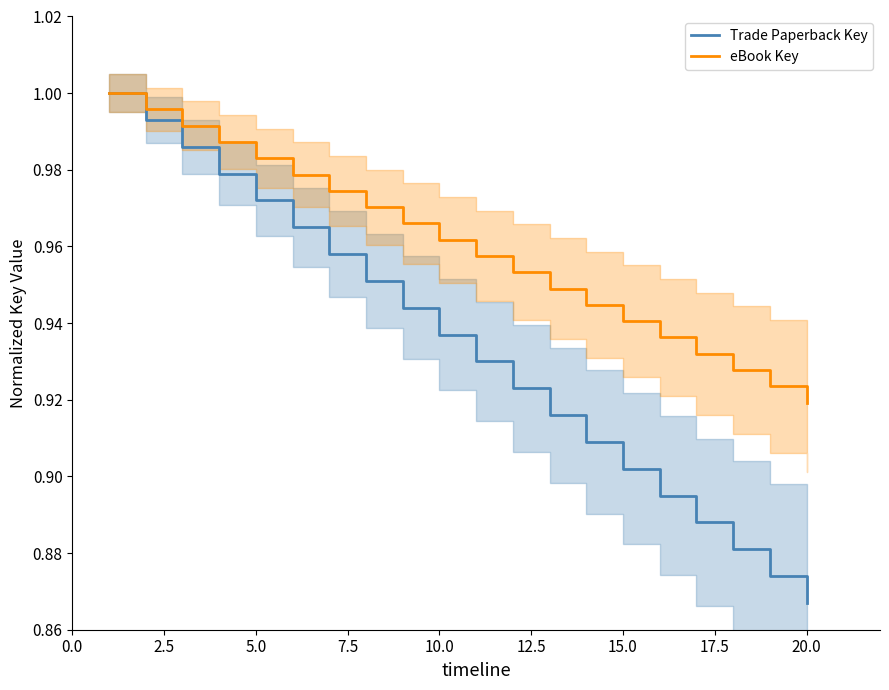

The value of Trade Paperback Key at 10.0 is 1.4. True or false?

False